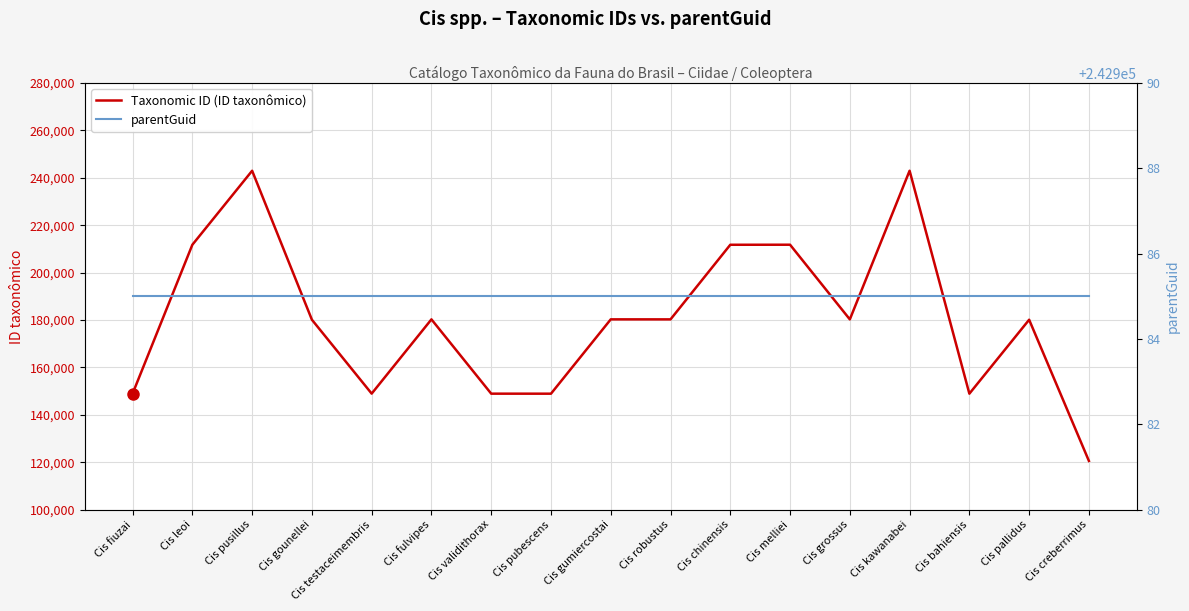

Count the number of categories in the chart.

17